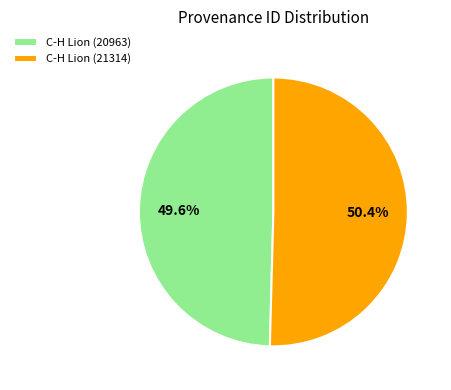

How many slices are in this pie chart?

2